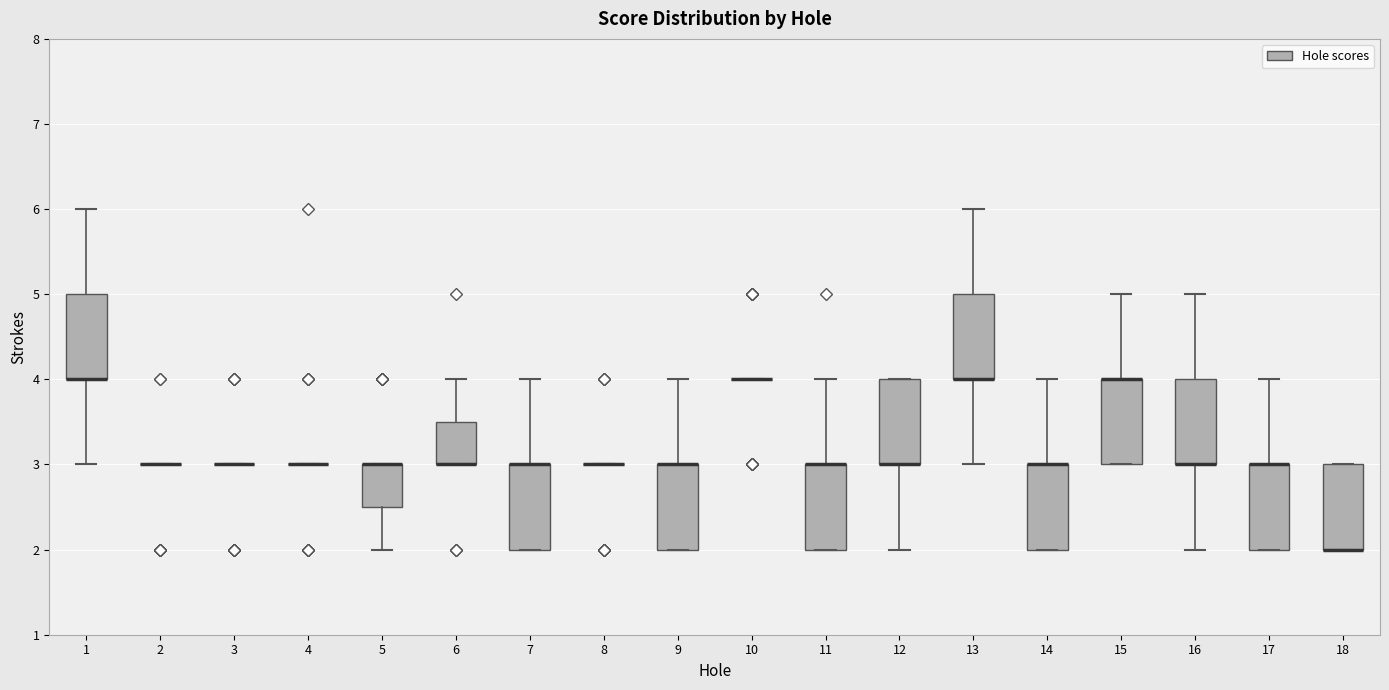

Reading left to right, transcribe this box plot: for each box, give where its median line is, the range the box spans, and where its two whiskers end, as read against the y-axis. The values are not printed on the chart, so give them approximately, as read against the axis.

1: median 4.0 (drawn on the box's lower edge), box 4.0 to 5.0, whiskers 3.0 to 6.0
2: box collapsed to a line at 3.0, whiskers 3.0 to 3.0
3: box collapsed to a line at 3.0, whiskers 3.0 to 3.0
4: box collapsed to a line at 3.0, whiskers 3.0 to 3.0
5: median 3.0 (drawn on the box's upper edge), box 2.5 to 3.0, whiskers 2.0 to 3.0
6: median 3.0 (drawn on the box's lower edge), box 3.0 to 3.5, whiskers 3.0 to 4.0
7: median 3.0 (drawn on the box's upper edge), box 2.0 to 3.0, whiskers 2.0 to 4.0
8: box collapsed to a line at 3.0, whiskers 3.0 to 3.0
9: median 3.0 (drawn on the box's upper edge), box 2.0 to 3.0, whiskers 2.0 to 4.0
10: box collapsed to a line at 4.0, whiskers 4.0 to 4.0
11: median 3.0 (drawn on the box's upper edge), box 2.0 to 3.0, whiskers 2.0 to 4.0
12: median 3.0 (drawn on the box's lower edge), box 3.0 to 4.0, whiskers 2.0 to 4.0
13: median 4.0 (drawn on the box's lower edge), box 4.0 to 5.0, whiskers 3.0 to 6.0
14: median 3.0 (drawn on the box's upper edge), box 2.0 to 3.0, whiskers 2.0 to 4.0
15: median 4.0 (drawn on the box's upper edge), box 3.0 to 4.0, whiskers 3.0 to 5.0
16: median 3.0 (drawn on the box's lower edge), box 3.0 to 4.0, whiskers 2.0 to 5.0
17: median 3.0 (drawn on the box's upper edge), box 2.0 to 3.0, whiskers 2.0 to 4.0
18: median 2.0 (drawn on the box's lower edge), box 2.0 to 3.0, whiskers 2.0 to 3.0